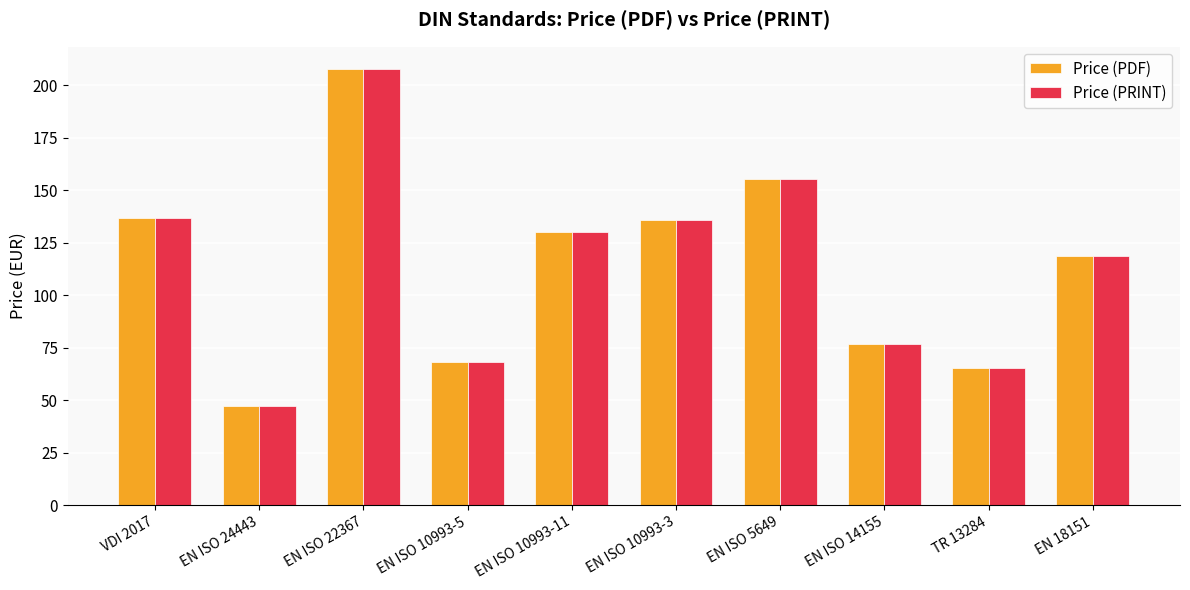

Count the number of categories in the chart.

10